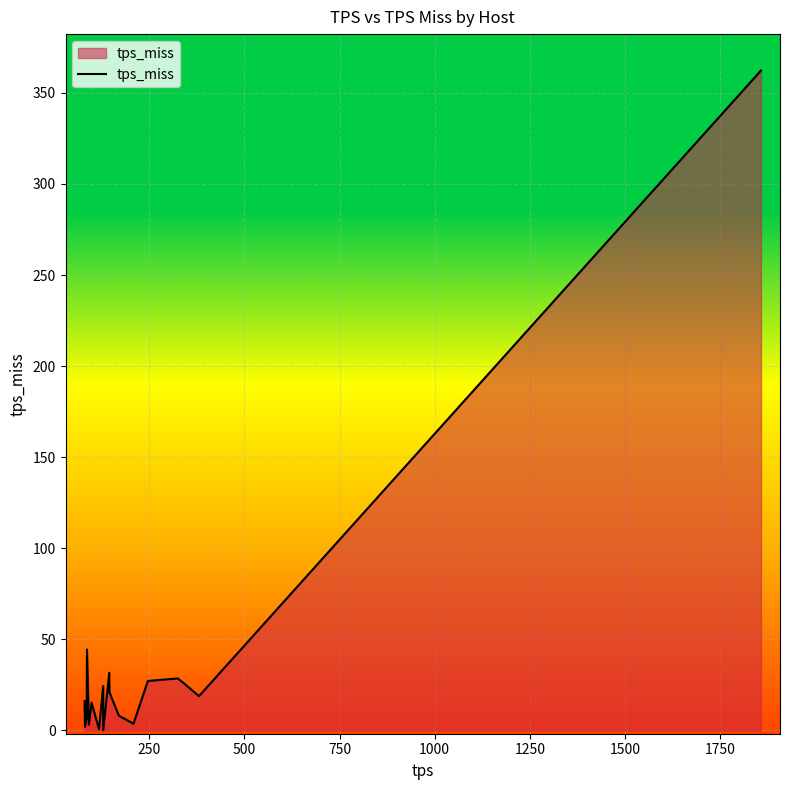

What is the difference between the maximum and minimum values?

362.1